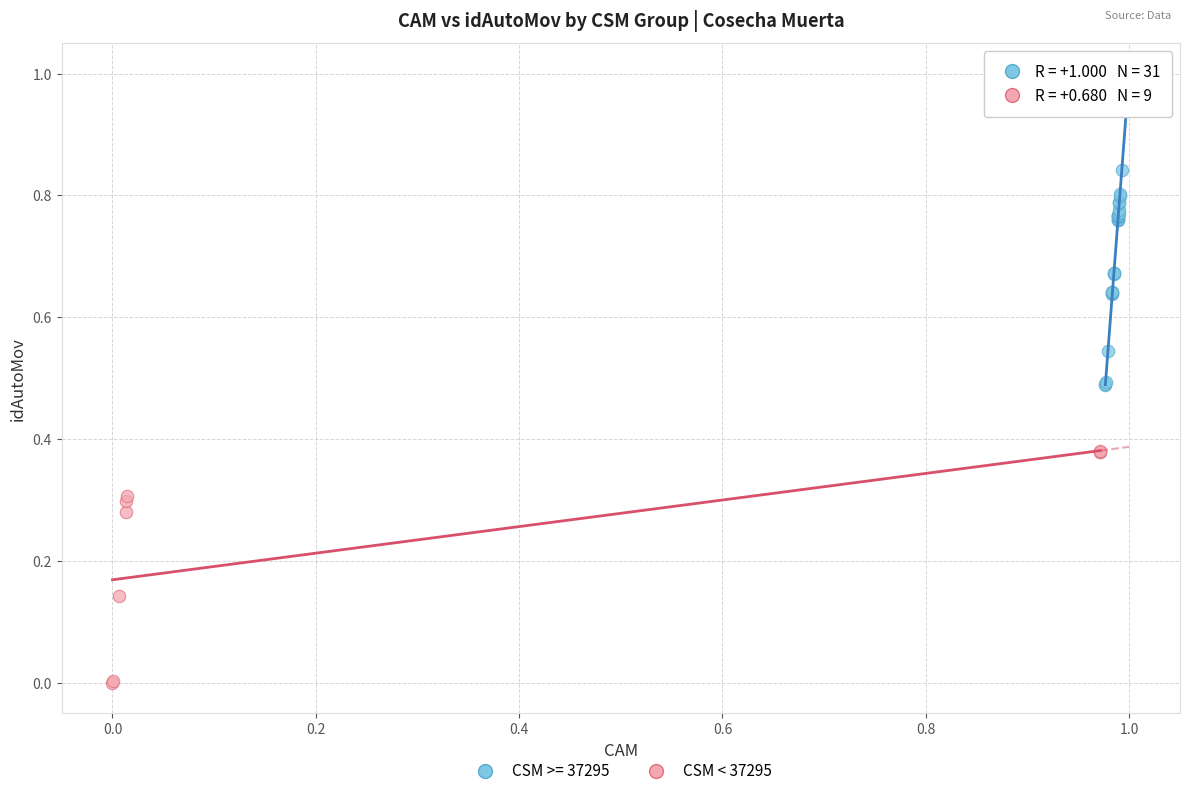

Which series reaches the minimum Y coordinate?

CSM < 37295